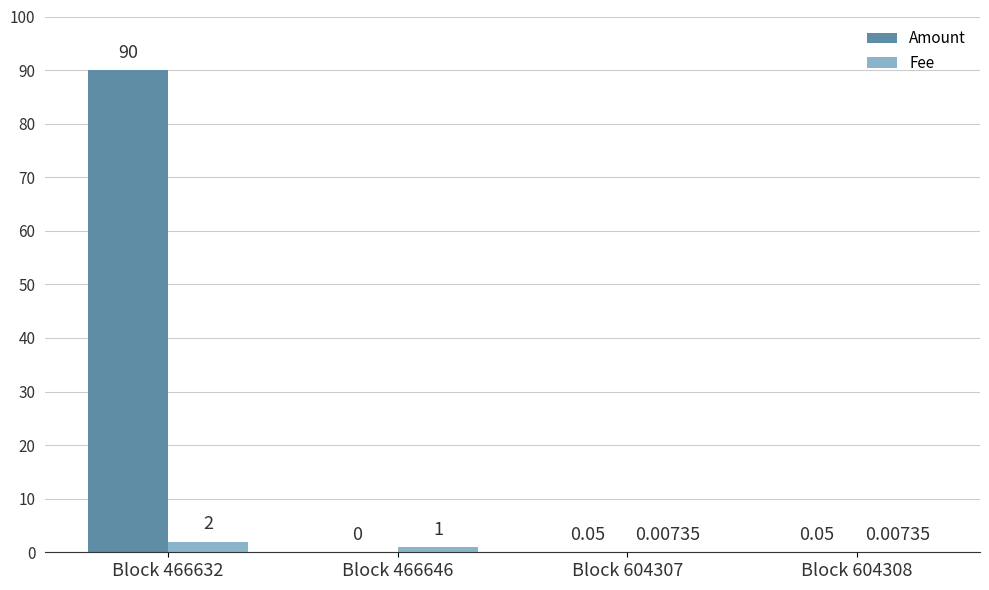

How many groups of bars are there?

4